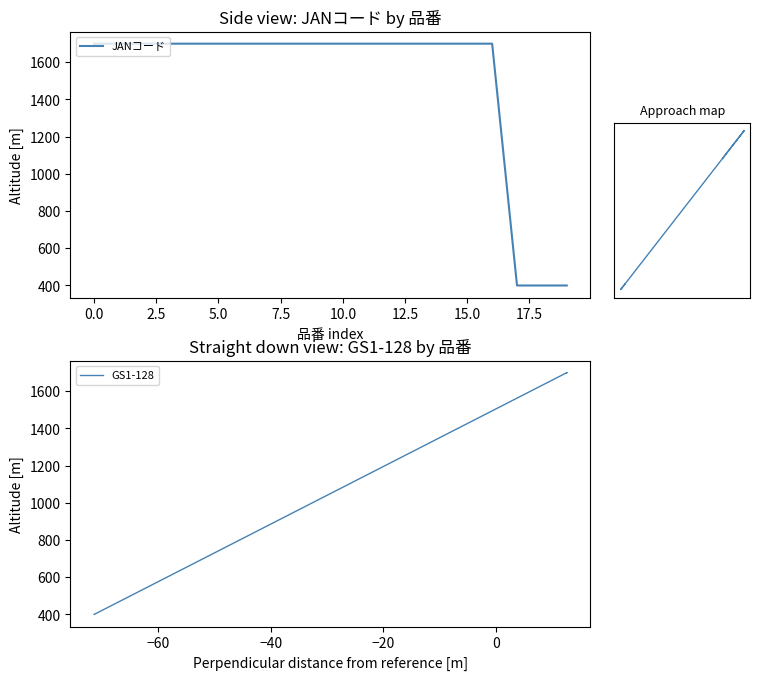

How many categories are shown in the chart?

20